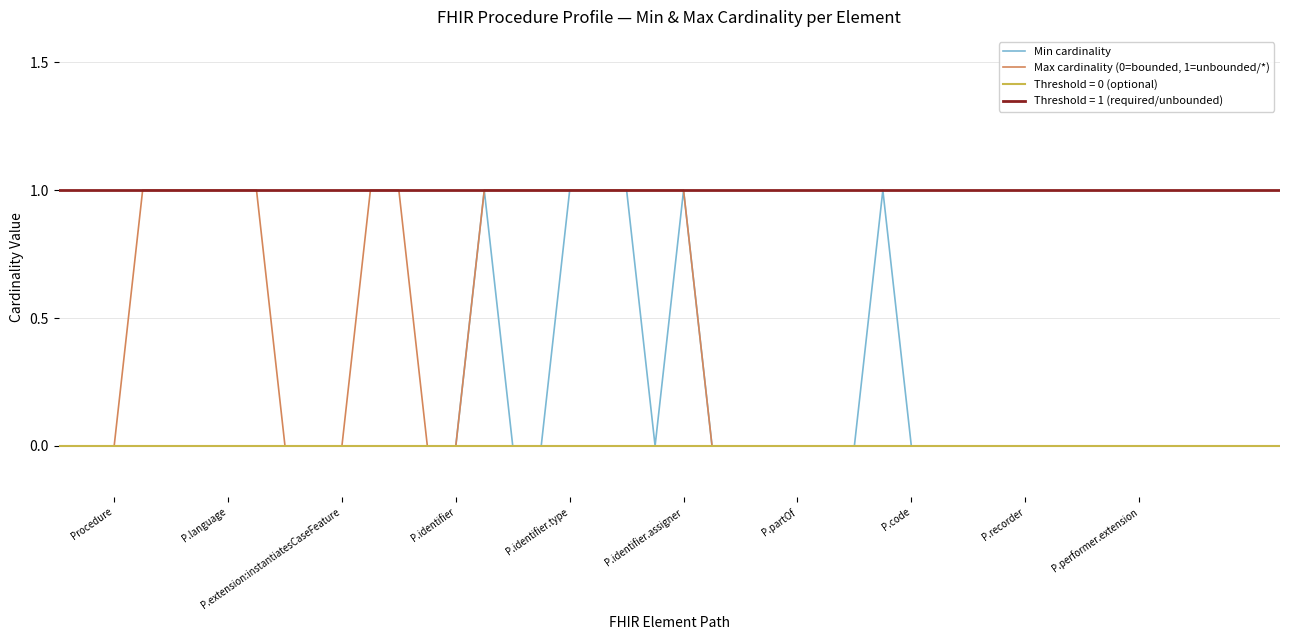

True or false: Max cardinality (0=bounded, 1=unbounded/*) has more than 0 interior local peaks.

False